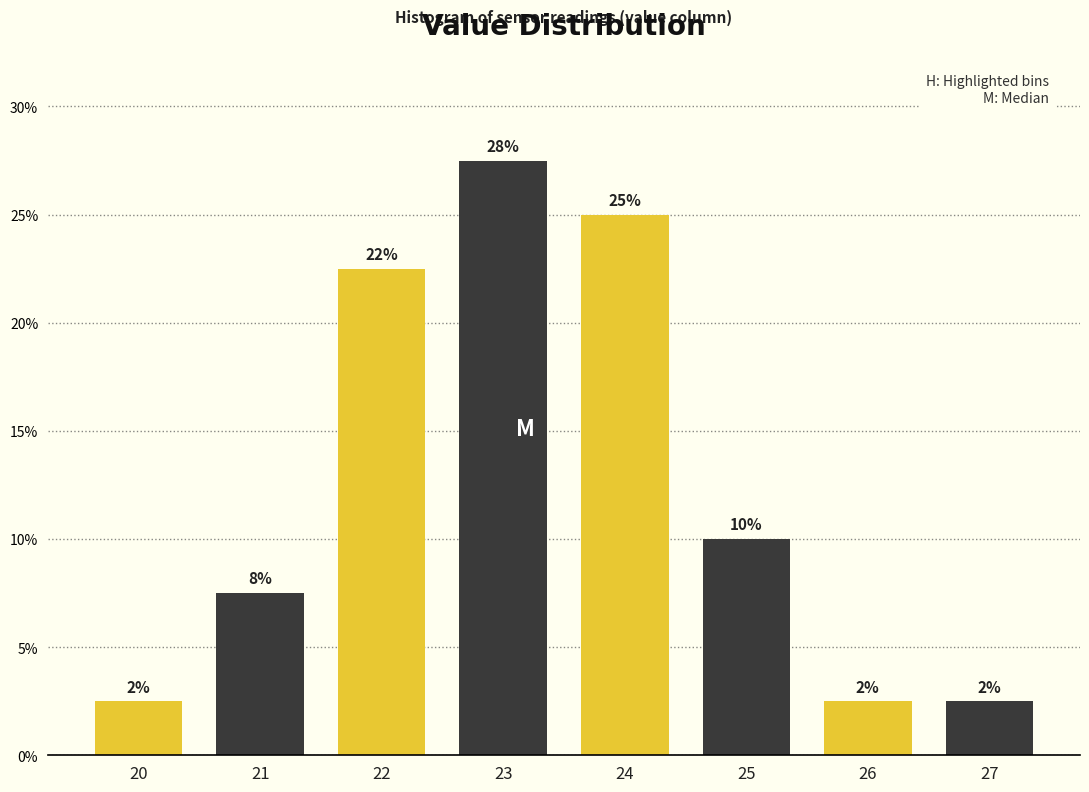

How many bars are there in total?

8